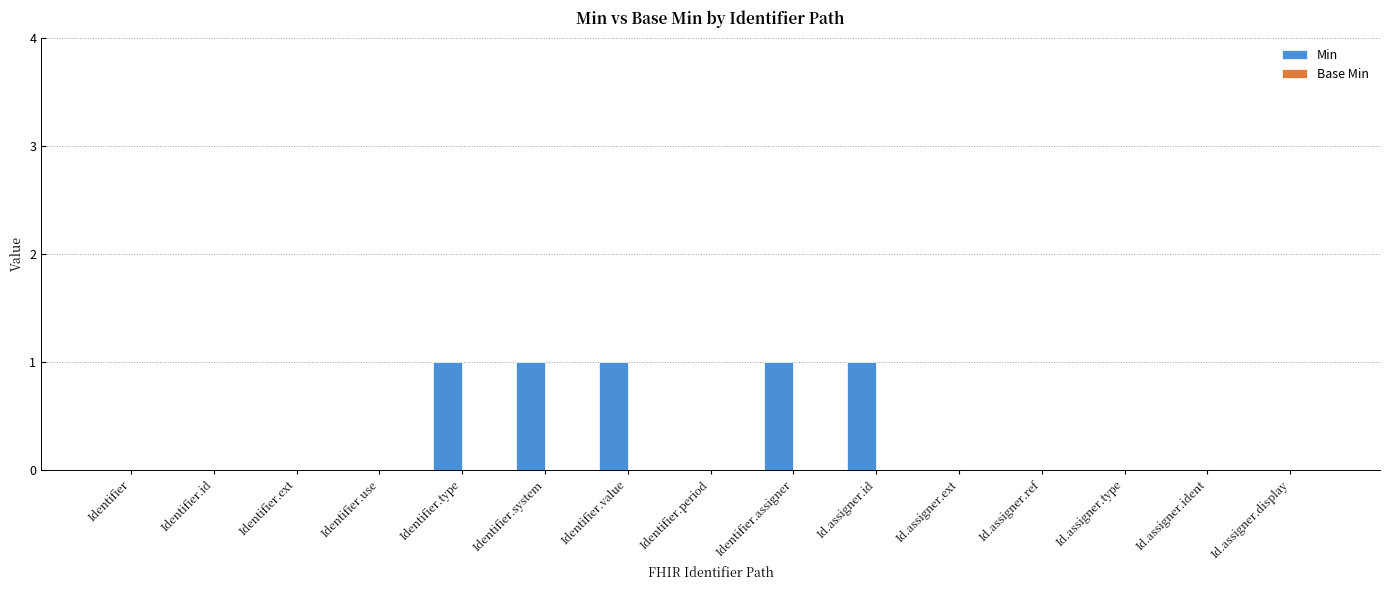

Count the number of data series in this chart.

1